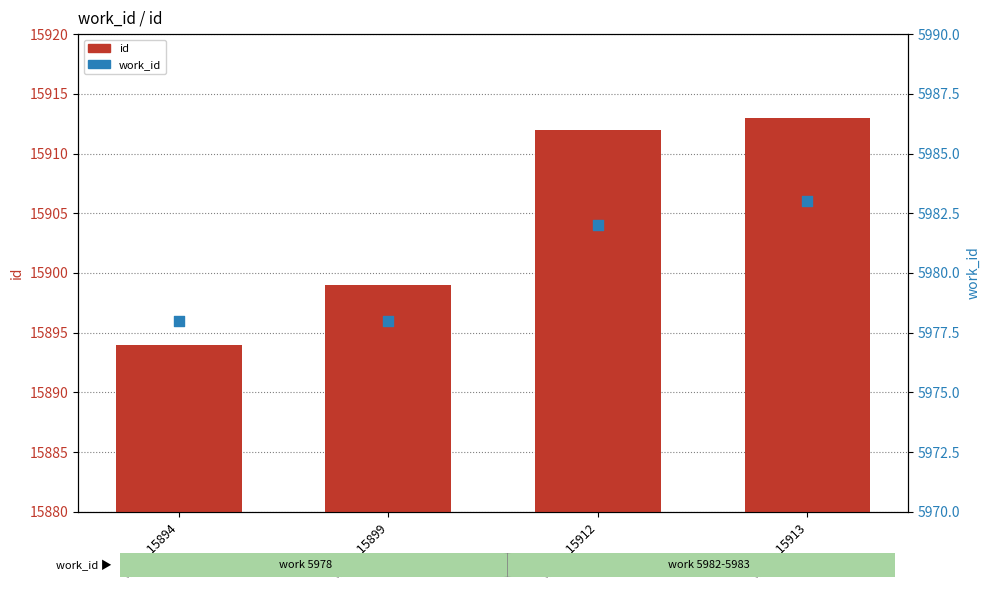

What is the total value across all series at 5983_15913?

21896